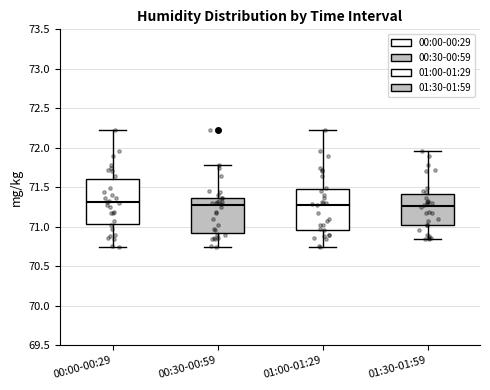

Reading left to right, read every box against the y-axis: the position of its median line, the range the box covers, and the ends of its whiskers. The values are not printed on the chart, so give them approximately, as read against the axis.

00:00-00:29: median 71.30, box 71.05 to 71.60, whiskers 70.75 to 72.20
00:30-00:59: median 71.25, box 70.90 to 71.35, whiskers 70.75 to 71.80
01:00-01:29: median 71.30, box 70.95 to 71.50, whiskers 70.75 to 72.20
01:30-01:59: median 71.25, box 71.00 to 71.40, whiskers 70.85 to 71.95